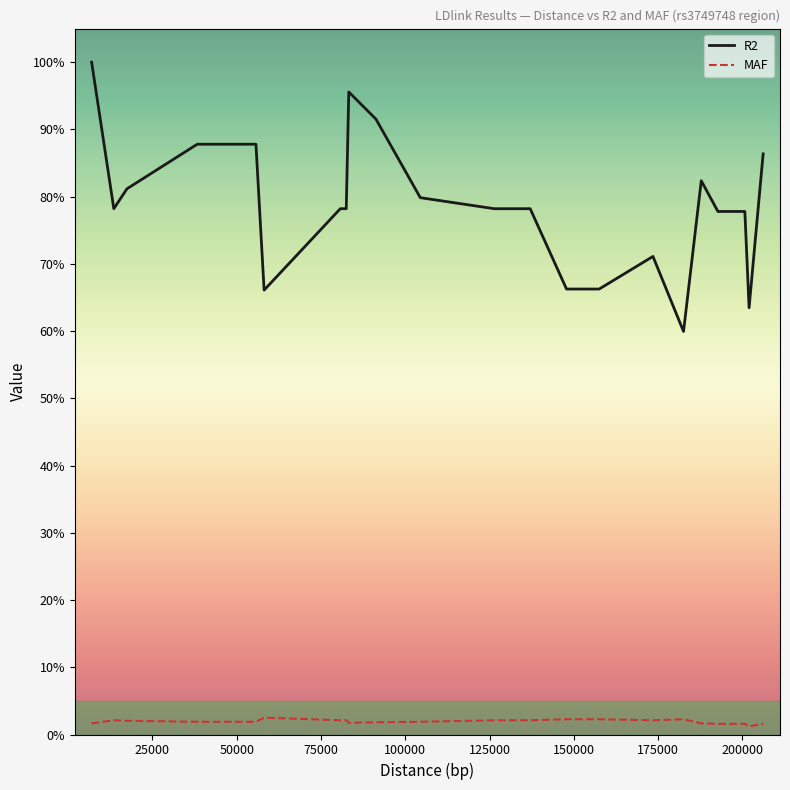

True or false: R2 and MAF intersect in this chart.

False